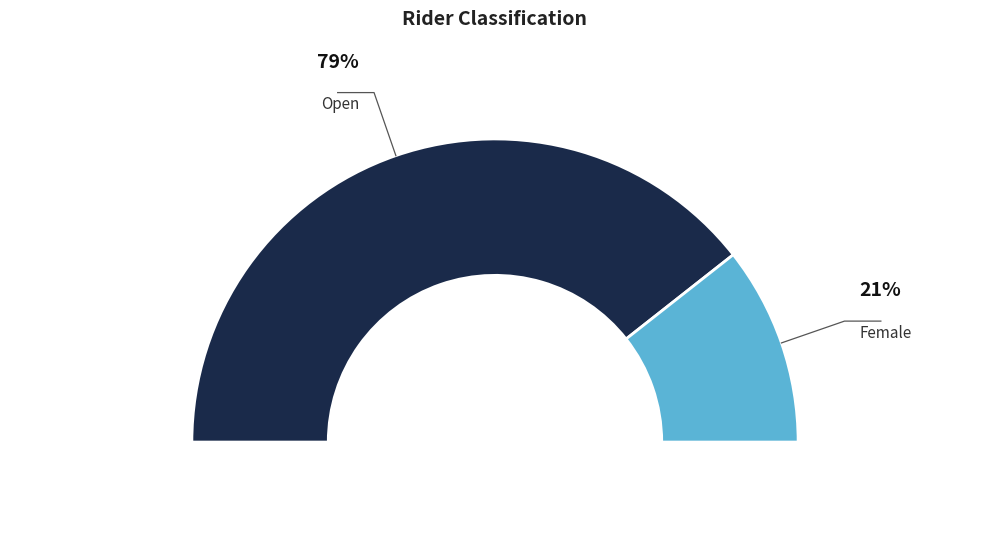

Which has a higher value, Open or Female?

Open